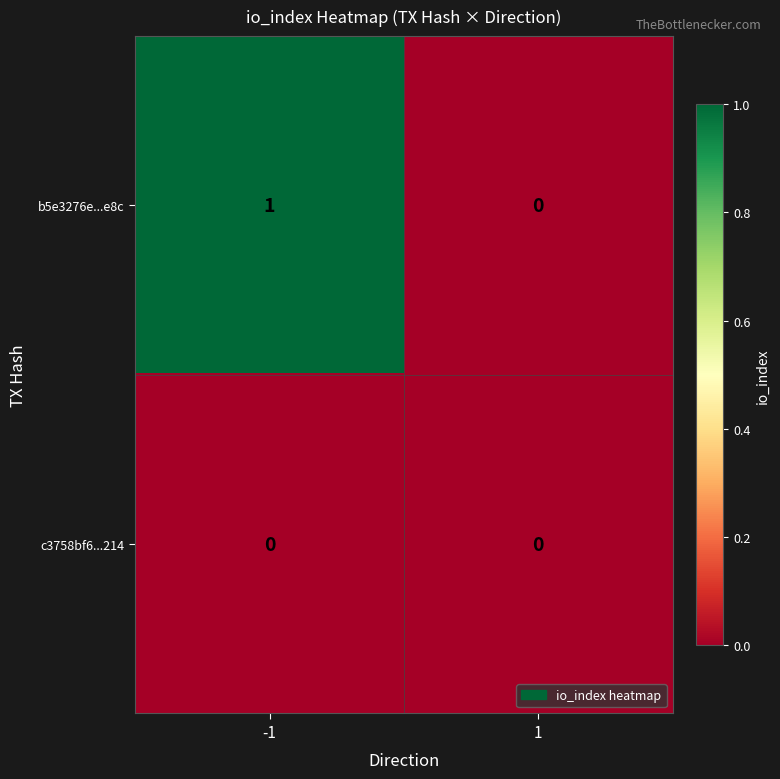

At -1, list the series in order from largest to smallest.

b5e3276e...e8c, c3758bf6...214